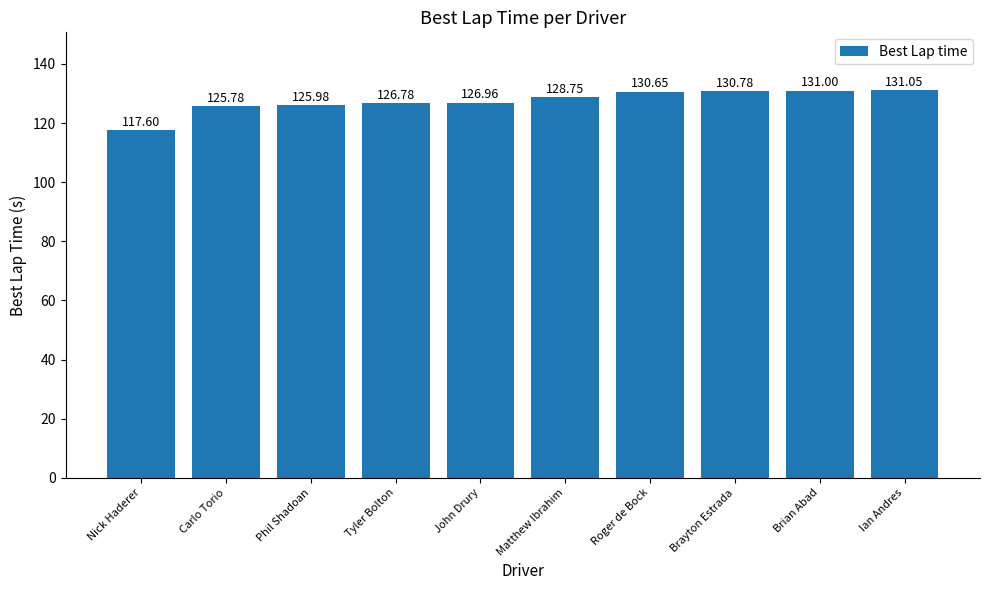

What is the average value?

127.5